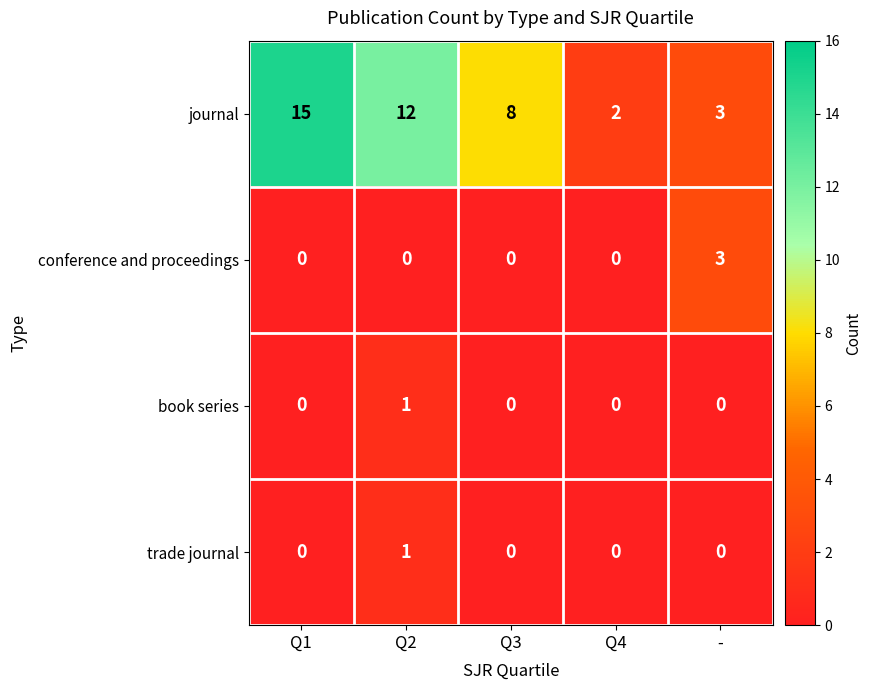

Between Q2 and Q4, which series saw the biggest shift?

journal